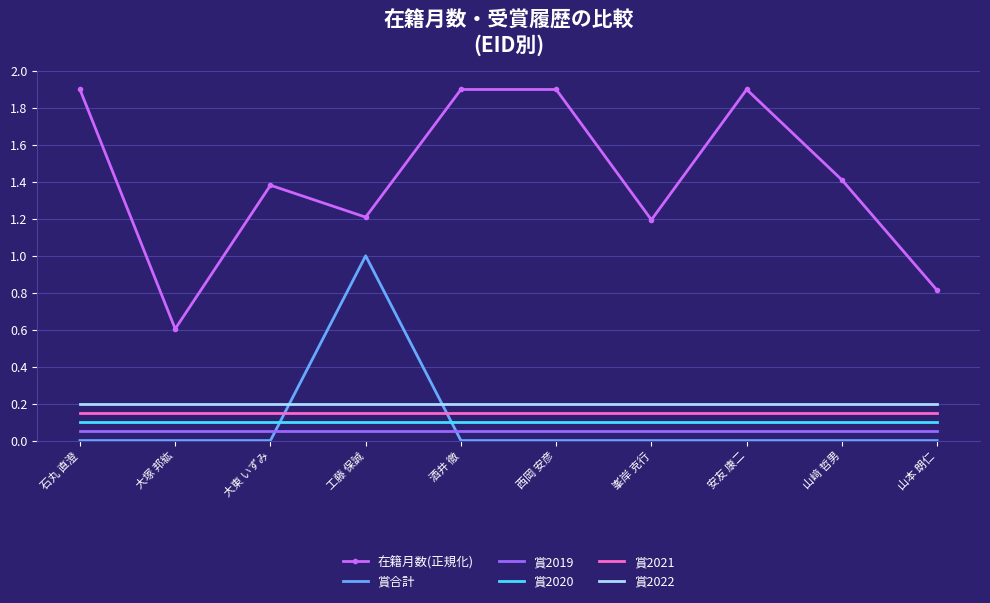

Is the value of 在籍月数(正規化) at 山﨑 哲男 greater than the value of 賞合計 at 石丸 直澄?

Yes